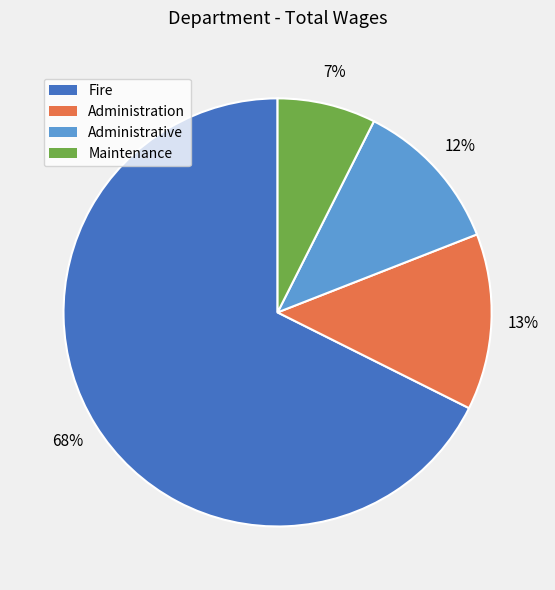

Is the sum of Fire and Maintenance greater than half?

Yes